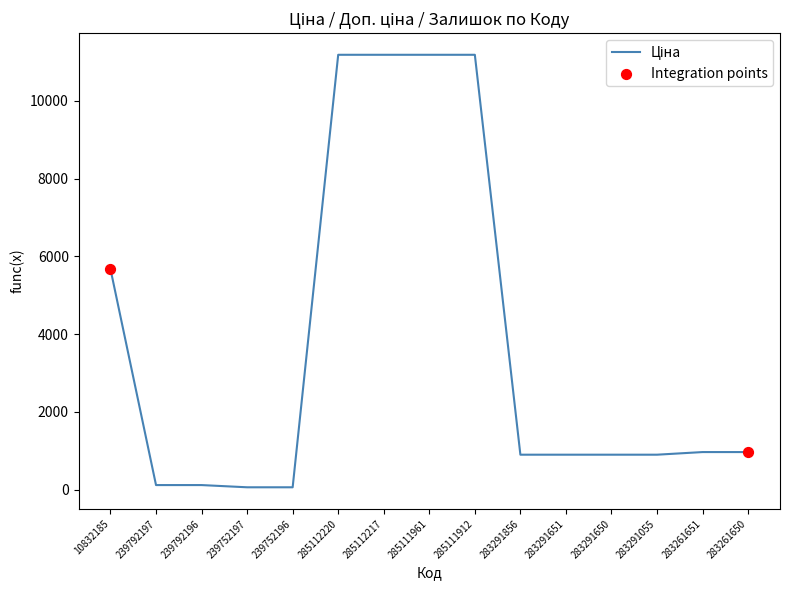

What is the difference between the maximum and minimum values?

11131.1